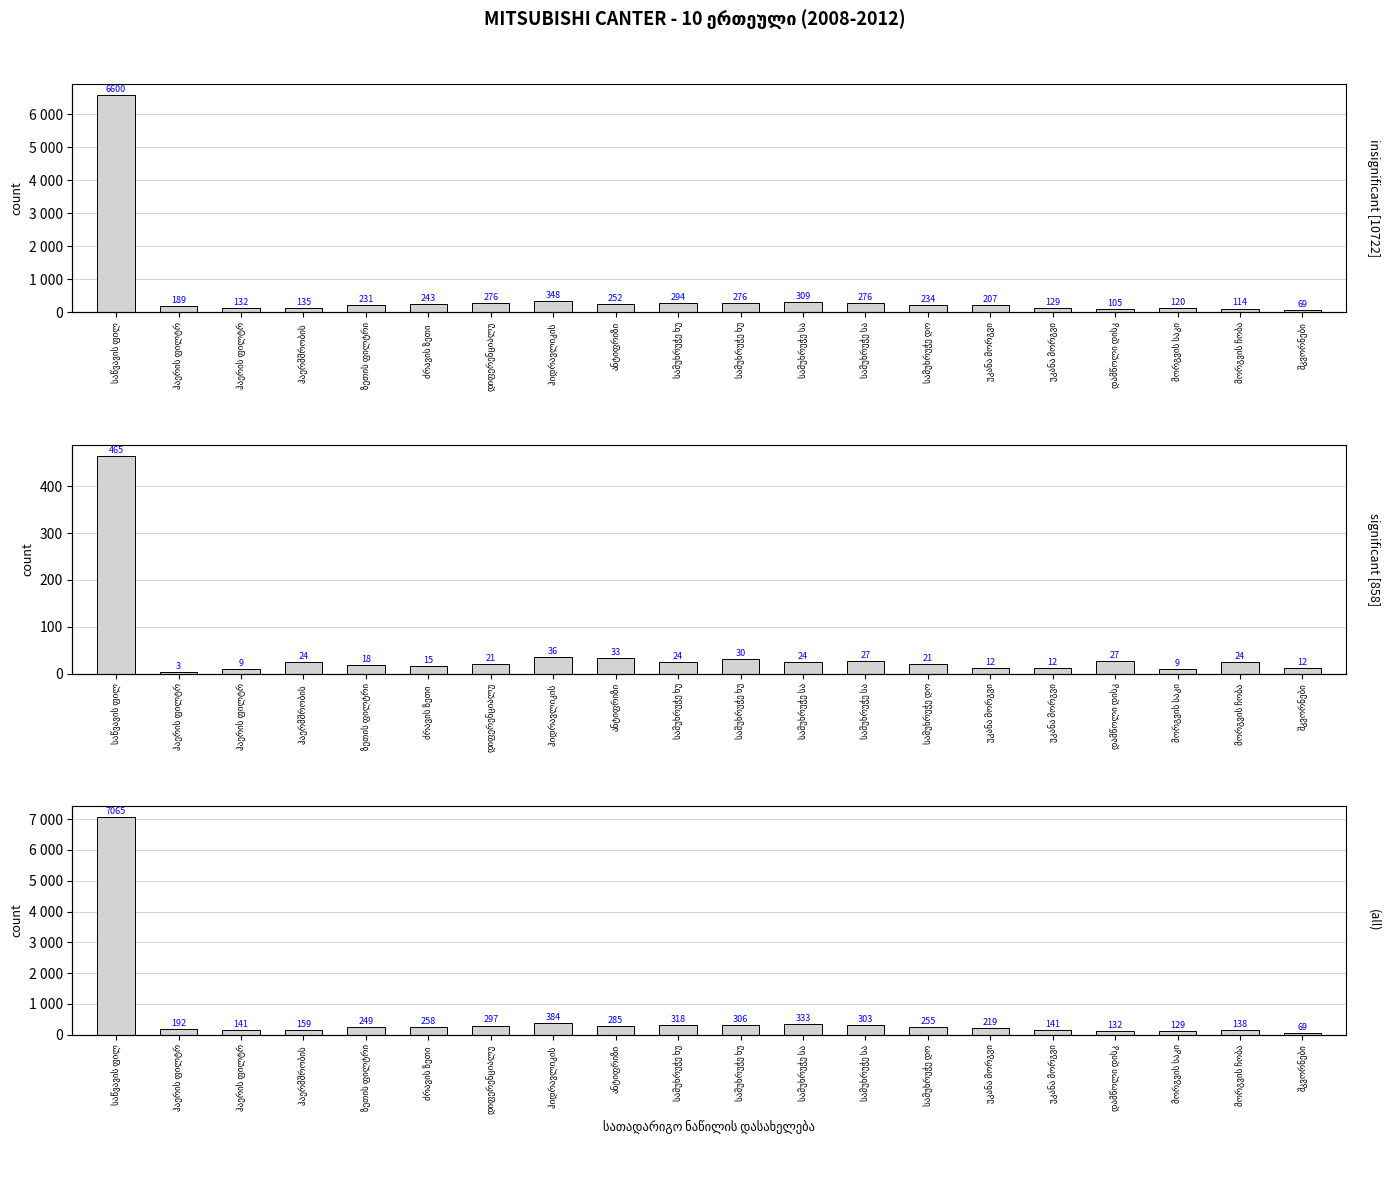

At which category is the sum across all series the highest?

საწვავის ფილ